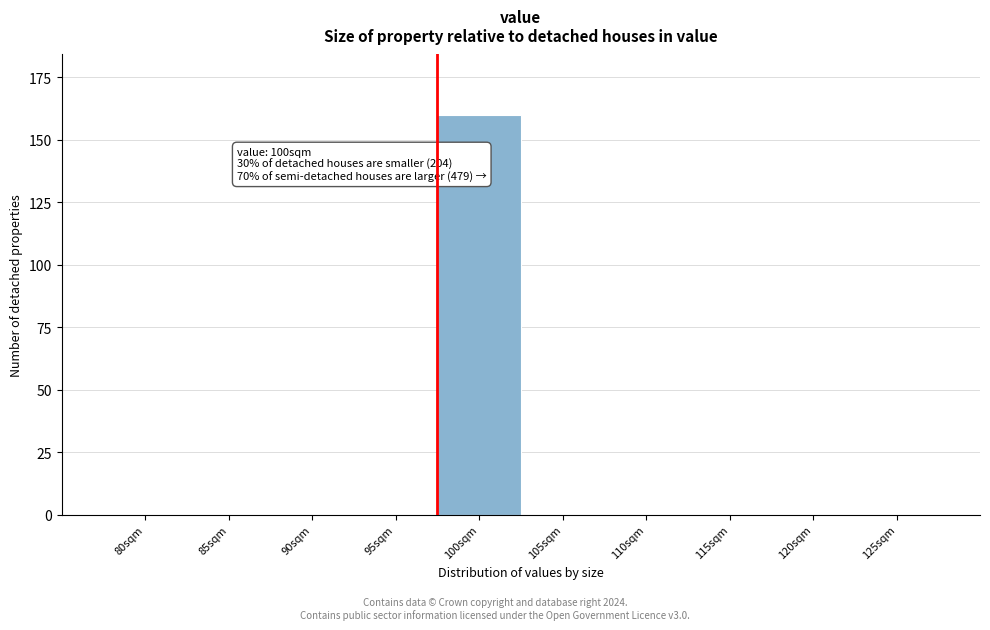

Reading right to left, list all the values displayed in this chart.

125sqm=0	120sqm=0	115sqm=0	110sqm=0	105sqm=0	100sqm=160	95sqm=0	90sqm=0	85sqm=0	80sqm=0